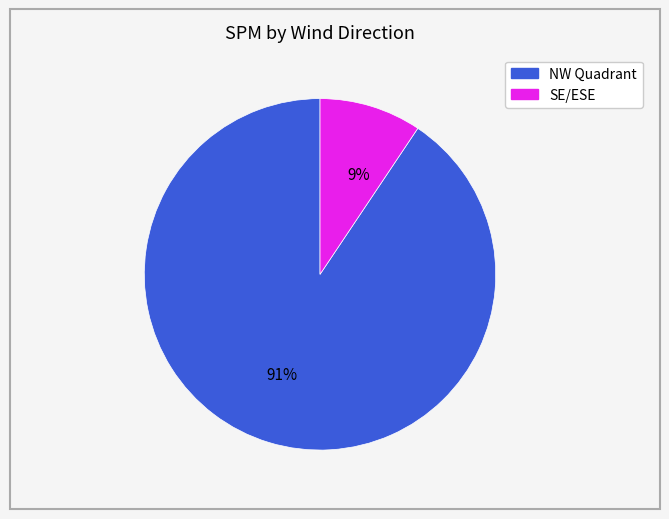

How many segments does this pie chart have?

2